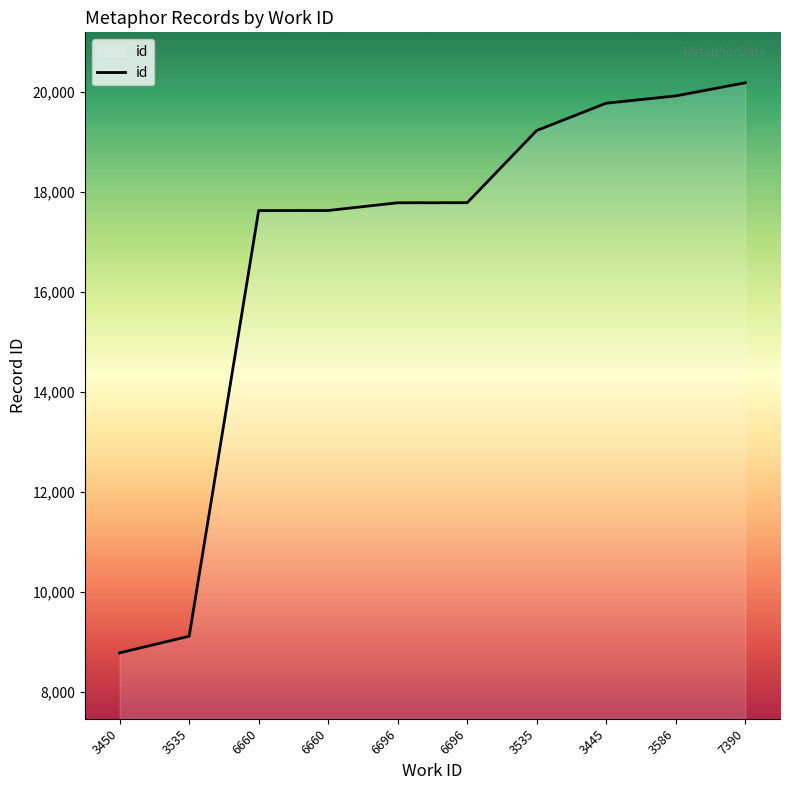

Does the chart display data point markers on the line(s)?

No